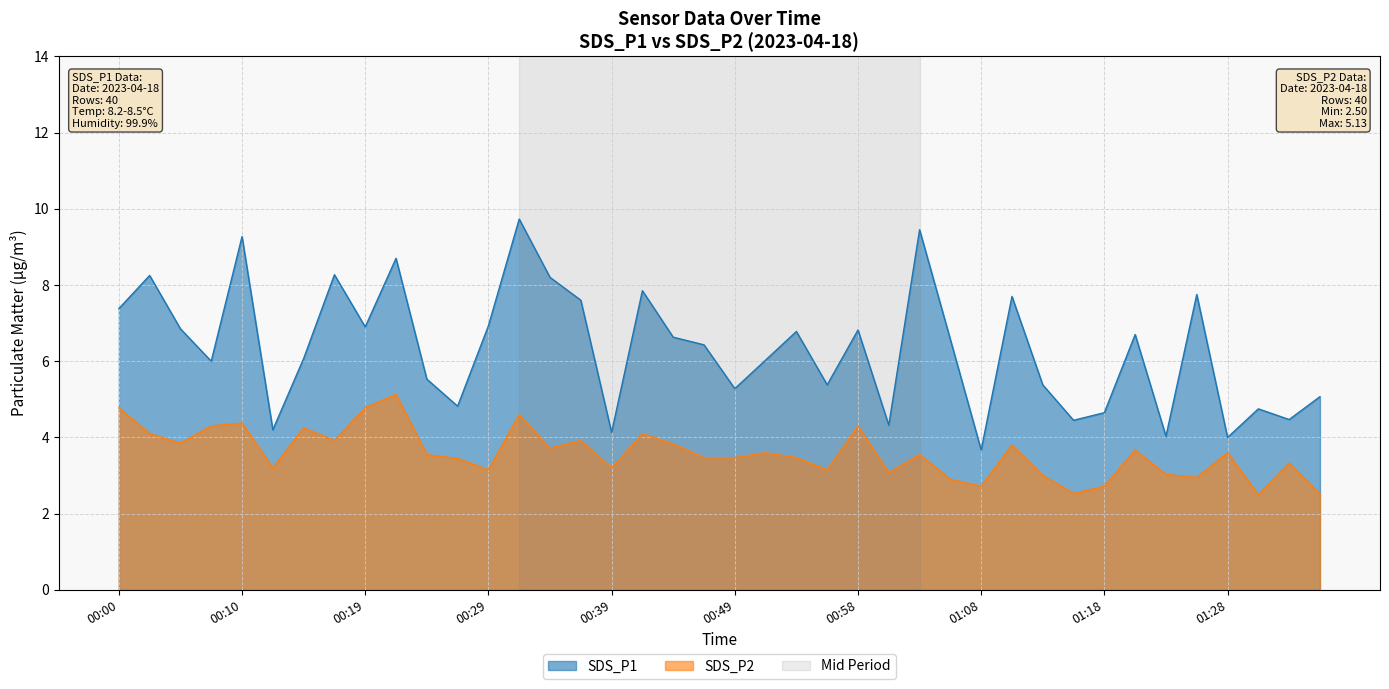

Reading right to left, transcribe all the data shown in this chart.

SDS_P1: 5.1	4.5	4.8	4.0	7.8	4.0	6.7	4.7	4.5	5.4	7.7	3.7	6.6	9.4	4.3	6.8	5.4	6.8	6.0	5.3	6.4	6.6	7.8	4.1	7.6	8.2	9.7	6.9	4.8	5.5	8.7	6.9	8.3	6.1	4.2	9.3	6.0	6.8	8.2	7.4
SDS_P2: 2.5	3.3	2.5	3.6	3.0	3.0	3.7	2.7	2.5	3.0	3.8	2.7	2.9	3.5	3.1	4.3	3.1	3.5	3.6	3.5	3.5	3.8	4.1	3.2	3.9	3.7	4.6	3.1	3.5	3.5	5.1	4.8	3.9	4.2	3.2	4.4	4.3	3.9	4.1	4.8